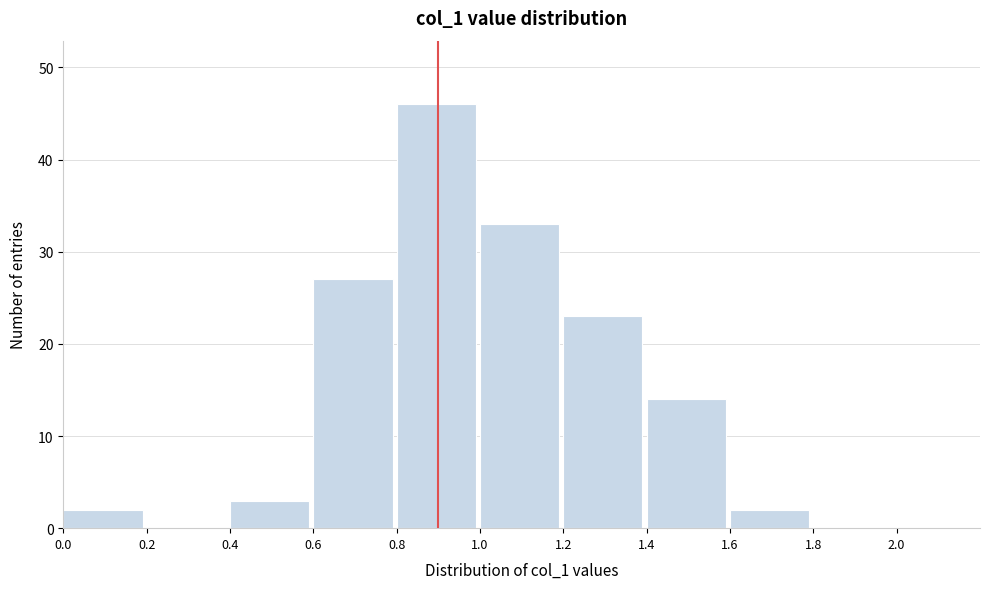

Reading left to right, list every bar in this chart as the range it spans on the x-axis followed by its height. The values are not printed on the chart, so give them approximately, as read against the axis.

0.0 to 0.2: 2
0.2 to 0.4: 0
0.4 to 0.6: 3
0.6 to 0.8: 27
0.8 to 1.0: 46
1.0 to 1.2: 33
1.2 to 1.4: 23
1.4 to 1.6: 14
1.6 to 1.8: 2
1.8 to 2.0: 0
2.0 to 2.2: 0